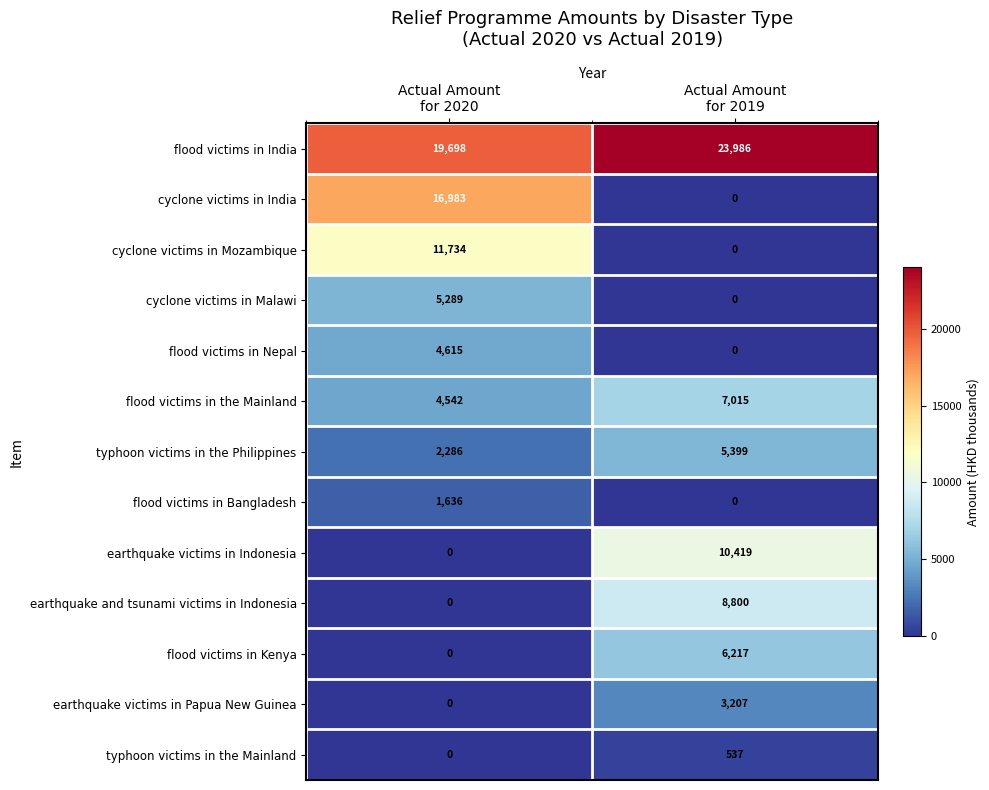

At how many categories does at least one series exceed 17454?

2